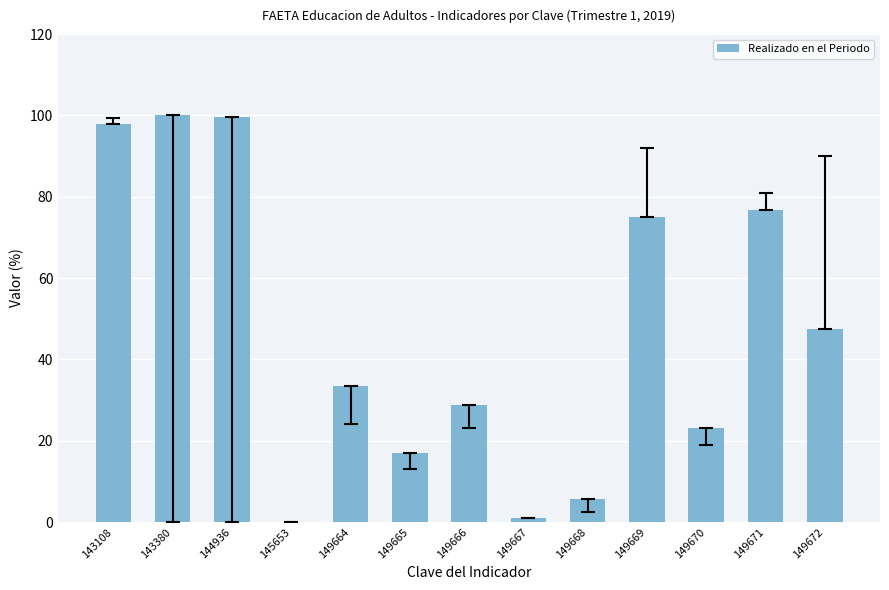

What is the greatest value displayed?

100.0